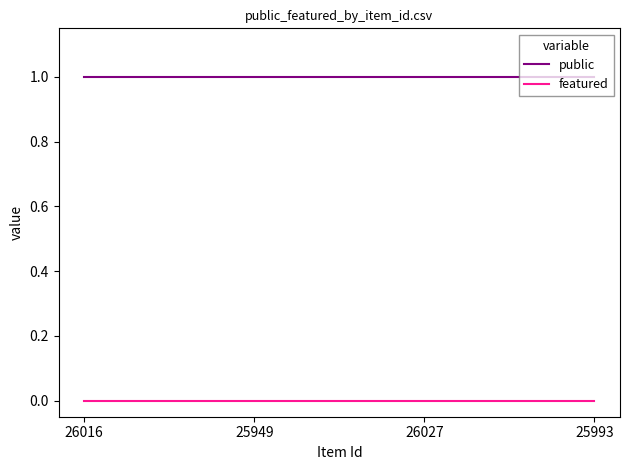

True or false: public and featured intersect in this chart.

False